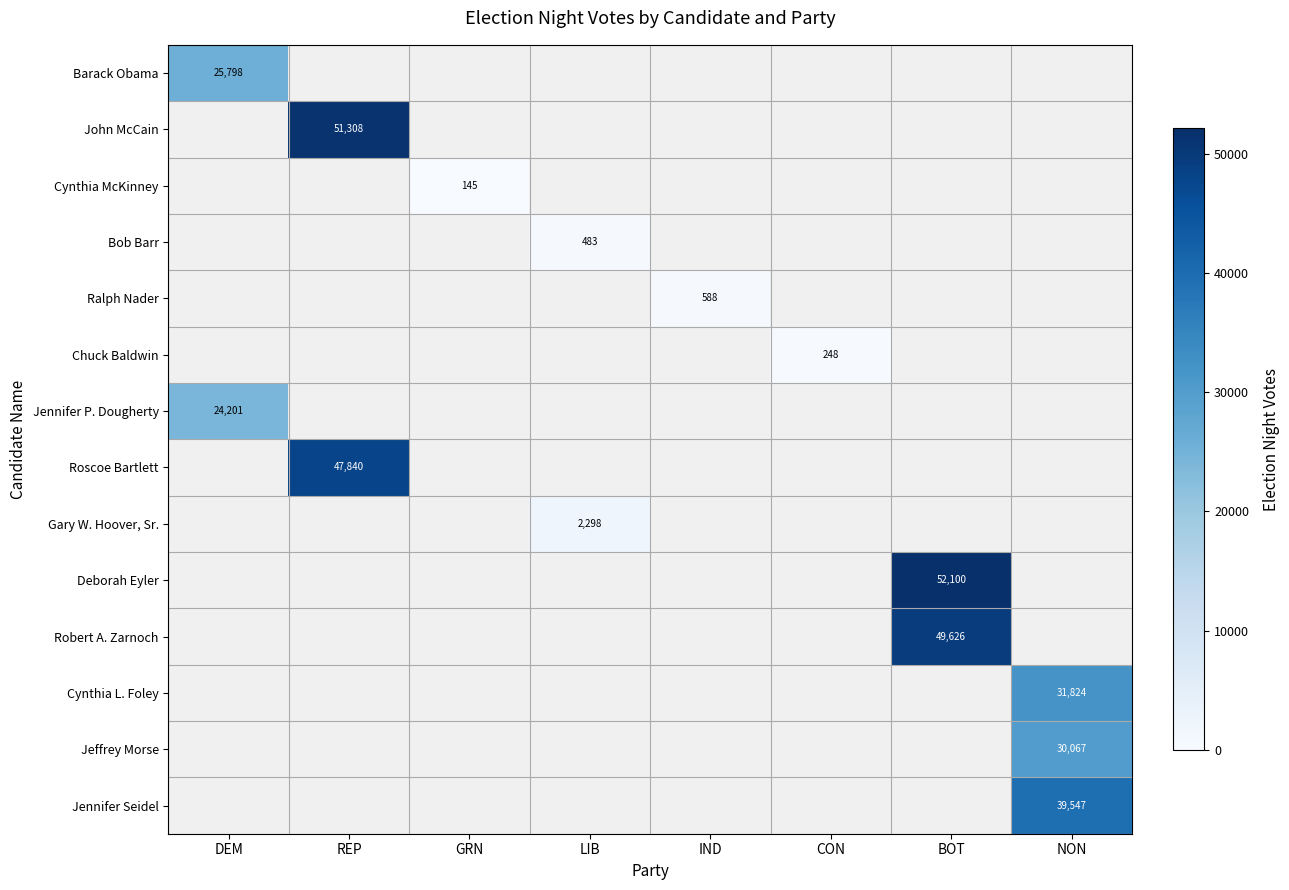

Which category has the lowest value across all series?

GRN